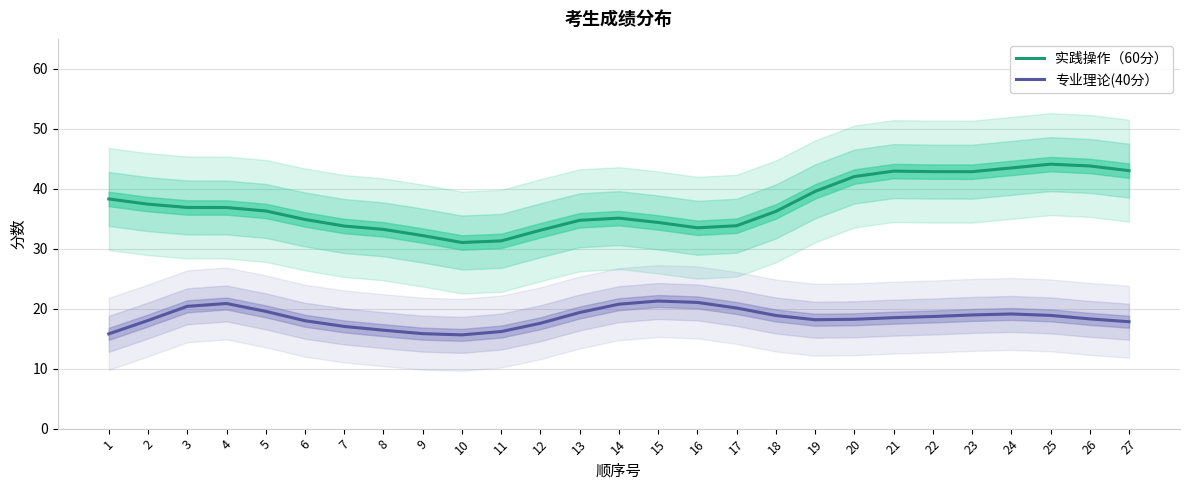

List the labels in order of 实践操作（60分） value, smallest first.

10, 11, 9, 12, 8, 16, 7, 17, 15, 13, 6, 14, 18, 5, 4, 3, 2, 1, 19, 20, 23, 22, 21, 27, 24, 26, 25